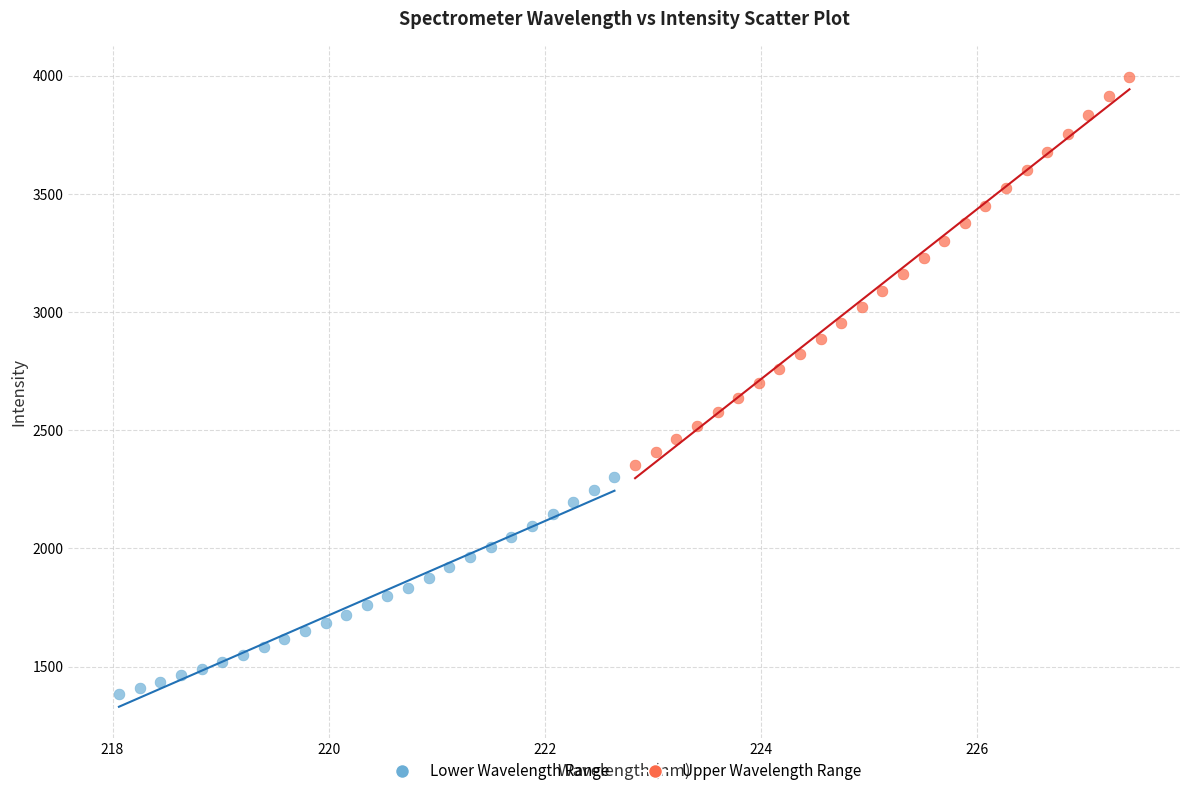

Which series contains the highest Y value?

Upper Wavelength Range